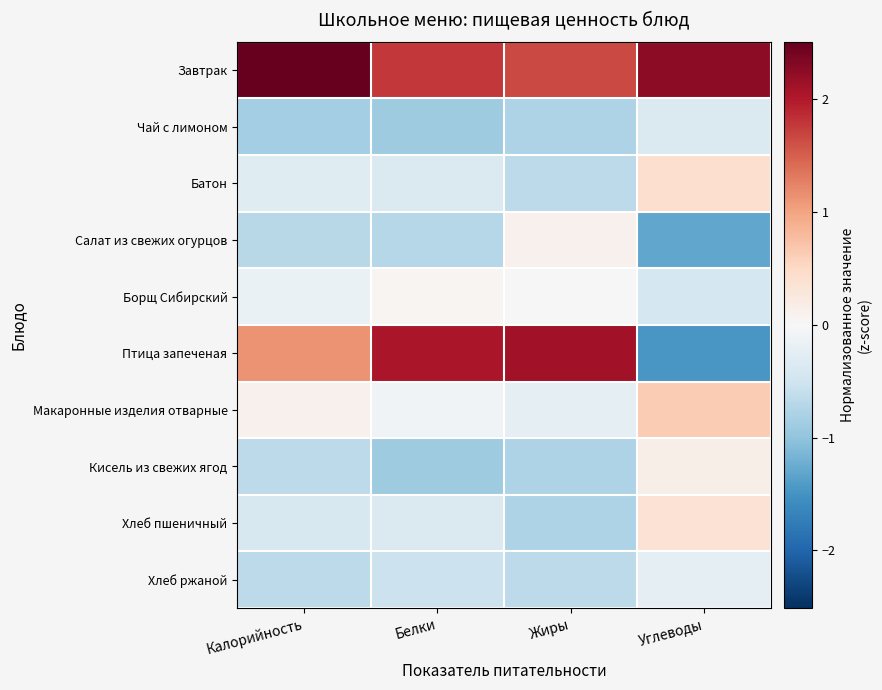

Which series has the largest total across all categories?

Завтрак